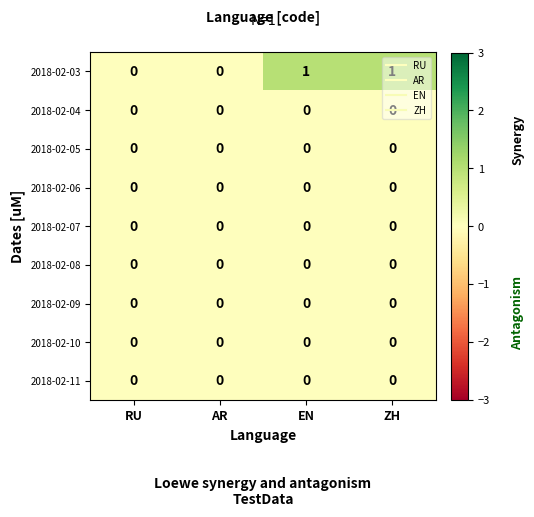

The 2018-02-09 series shows 0 at AR. True or false?

True